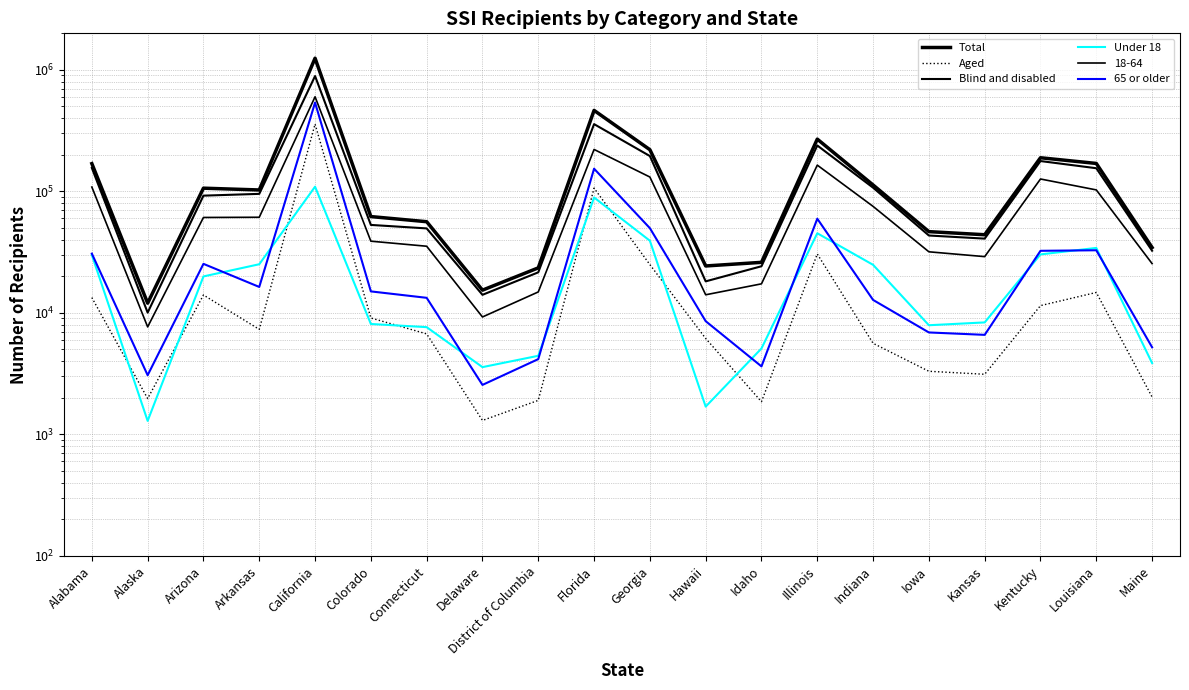

Reading left to right, what are all the values shown in this chart?

Total: 169341	12023	106289	102736	1248404	62048	56297	15384	23470	464260	220397	24330	26063	269353	112896	46640	43982	189204	169859	34515
Aged: 13368	1971	14034	7315	358546	9078	6713	1302	1905	106370	24964	6157	1857	30538	5618	3306	3124	11477	14728	2030
Blind and disabled: 155973	10052	92255	95421	889858	52970	49584	14082	21565	357890	195433	18173	24206	238815	107278	43334	40858	177727	155131	32485
Under 18: 29965	1291	19952	25141	109318	8103	7630	3577	4434	89075	39251	1692	5095	45223	24860	7913	8347	30290	34252	3861
65 or older: 30747	3068	25327	16349	538318	15026	13303	2554	4163	153757	49829	8546	3627	59616	12780	6901	6594	32433	32764	5211